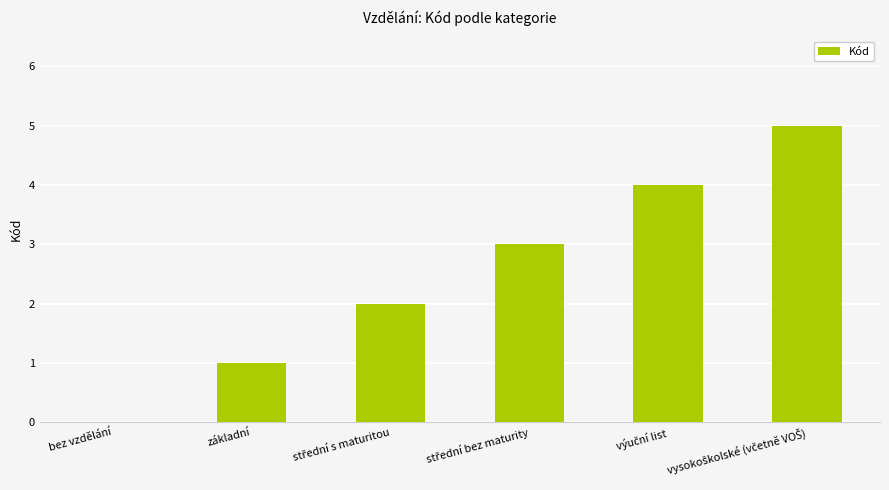

What is the sum of all values?

15